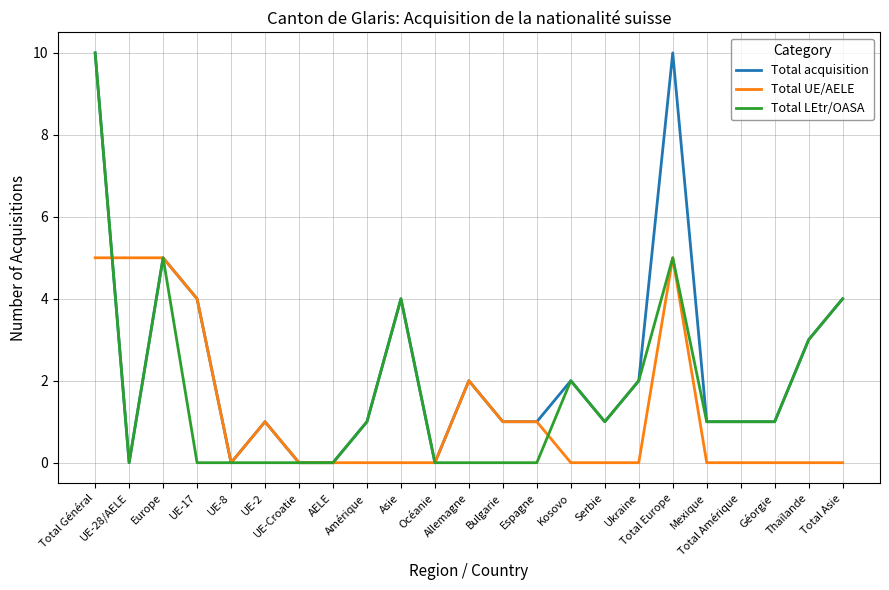

Reading left to right, extract all data points from this chart.

Total acquisition: 10	0	5	4	0	1	0	0	1	4	0	2	1	1	2	1	2	10	1	1	1	3	4
Total UE/AELE: 5	5	5	4	0	1	0	0	0	0	0	2	1	1	0	0	0	5	0	0	0	0	0
Total LEtr/OASA: 10	0	5	0	0	0	0	0	1	4	0	0	0	0	2	1	2	5	1	1	1	3	4